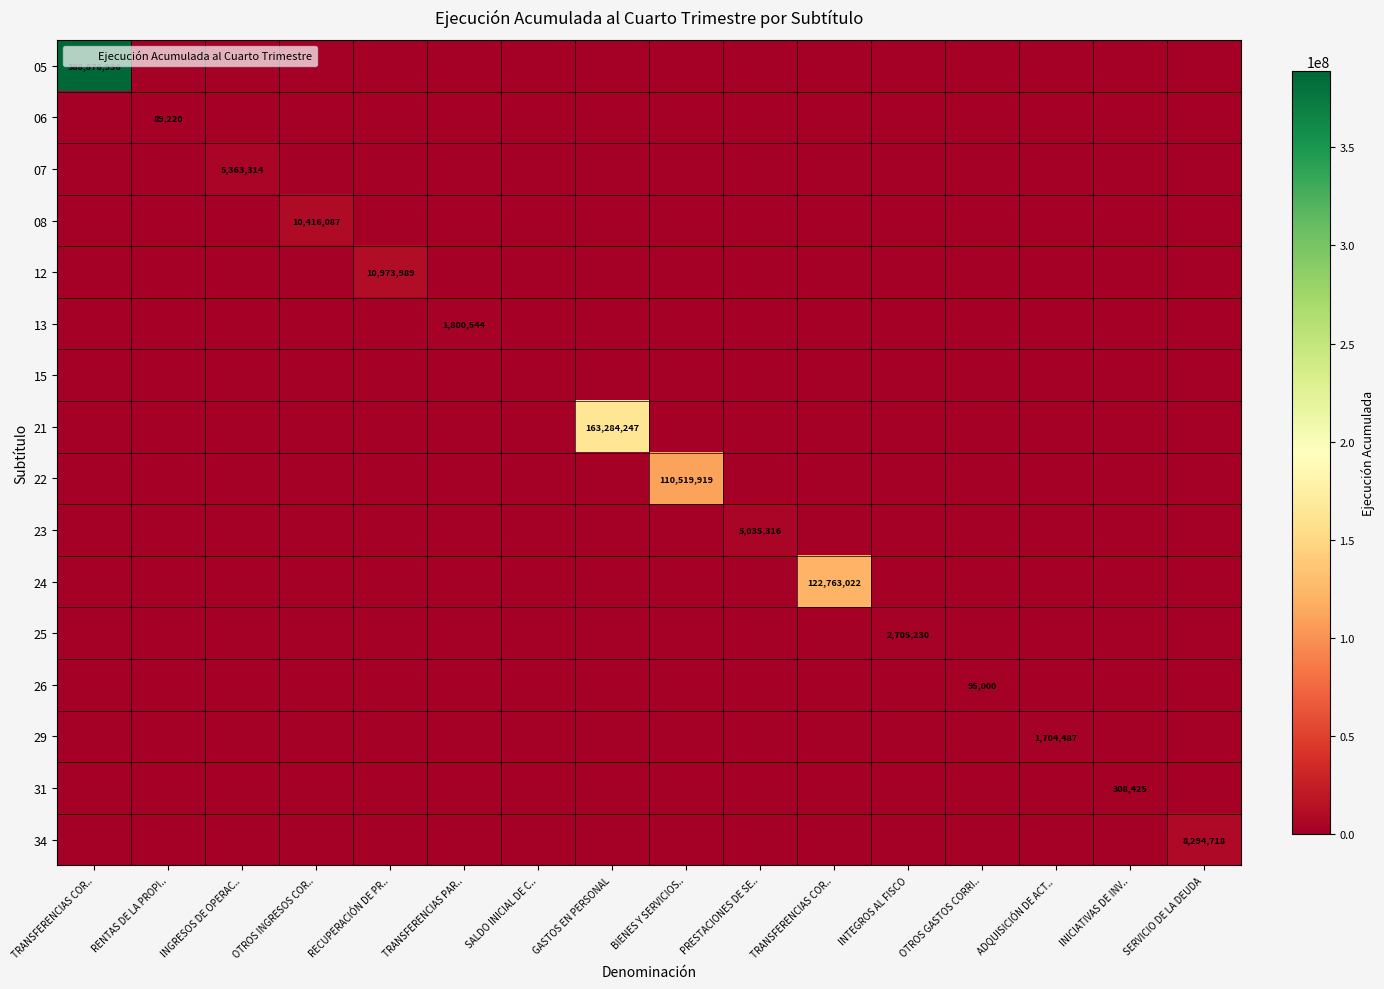

What is the average value of the 31 series?

19277